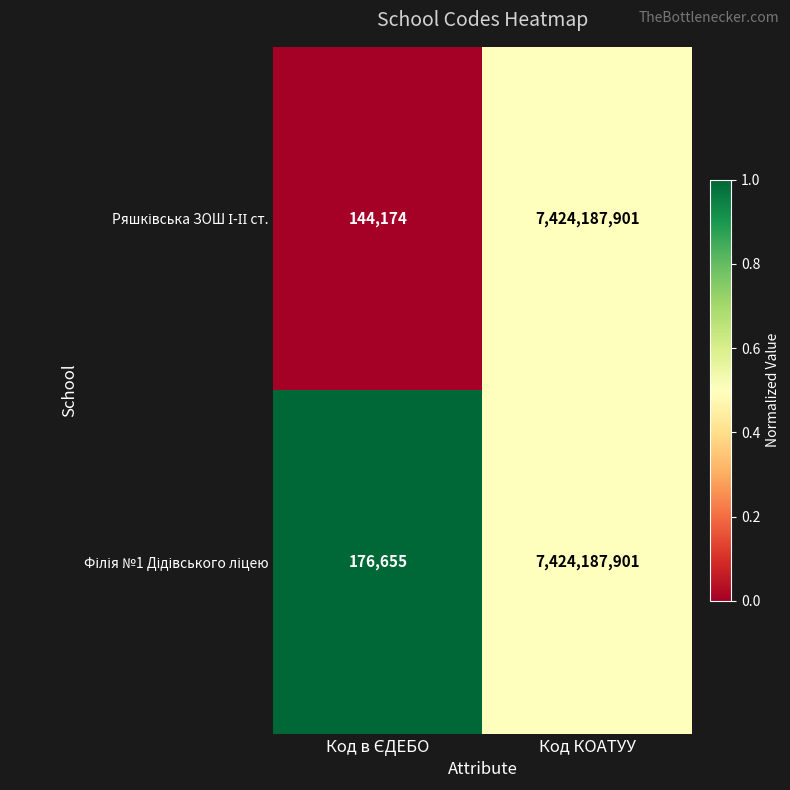

Which category has the highest value across all series?

Код КОАТУУ